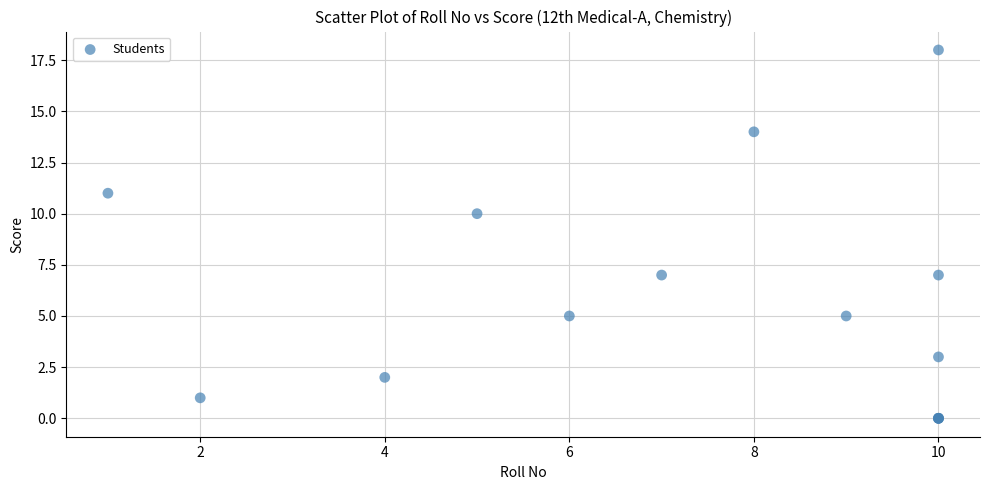

What Y value in the scatter plot is closest to 9?

10